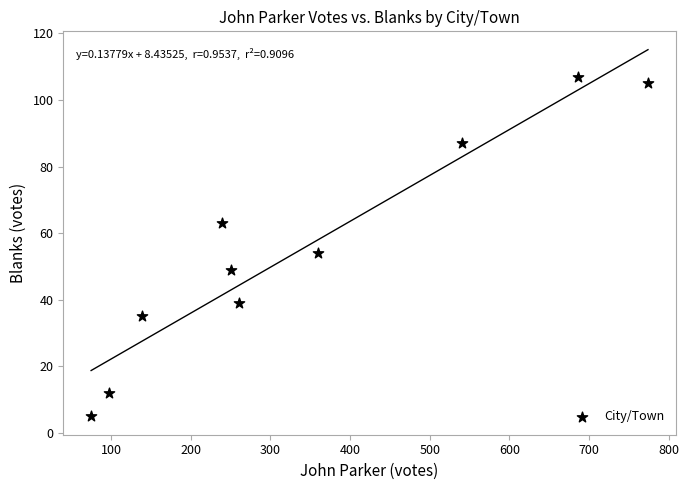

What Y value in the scatter plot is closest to 56?

54